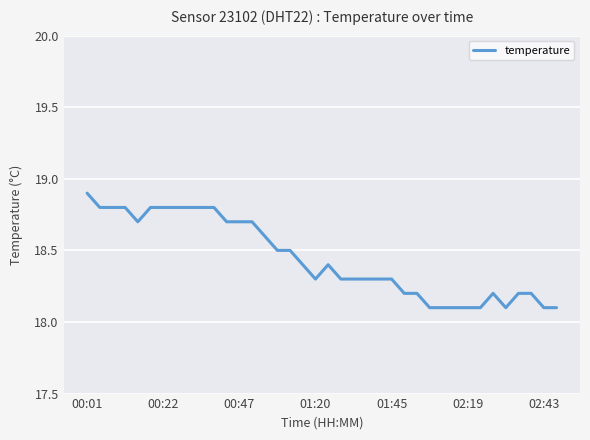

What is the difference between the maximum and minimum values?

0.8